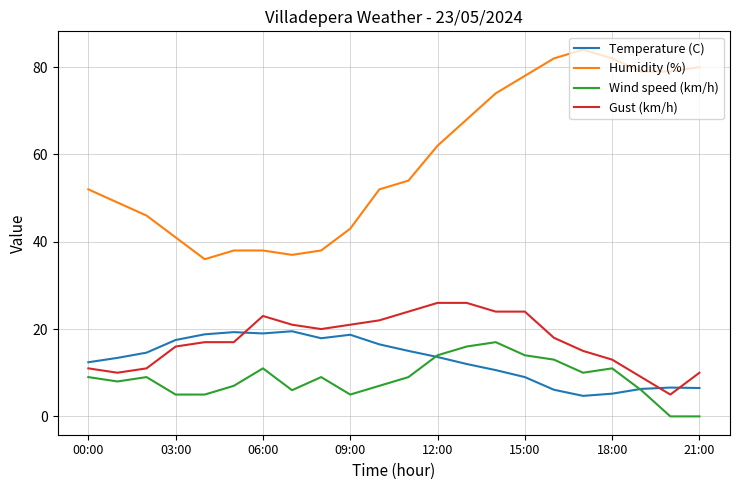

Which series has the largest total across all categories?

Humidity (%)